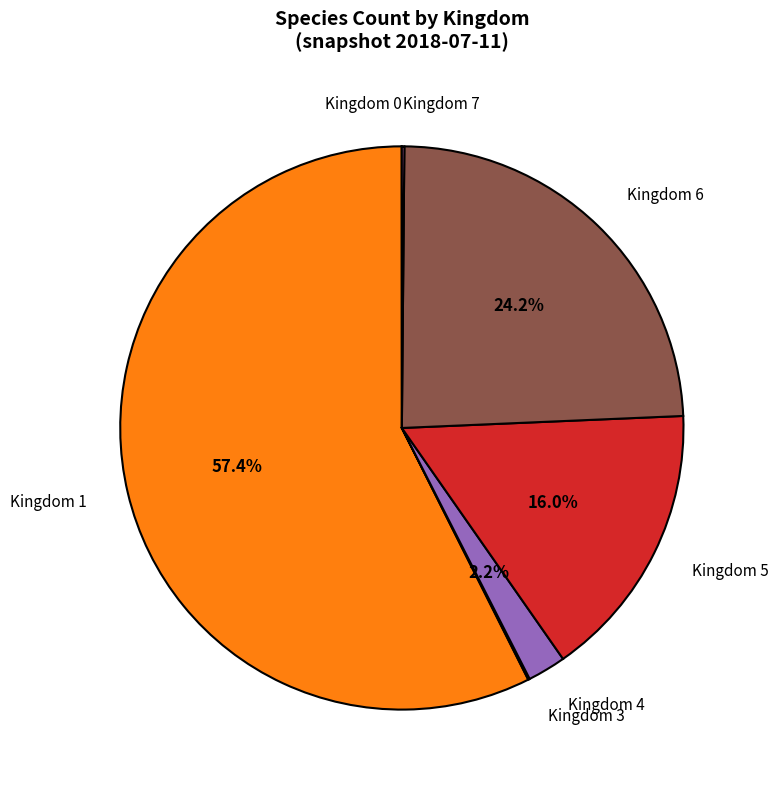

Does any single category account for the majority?

Yes